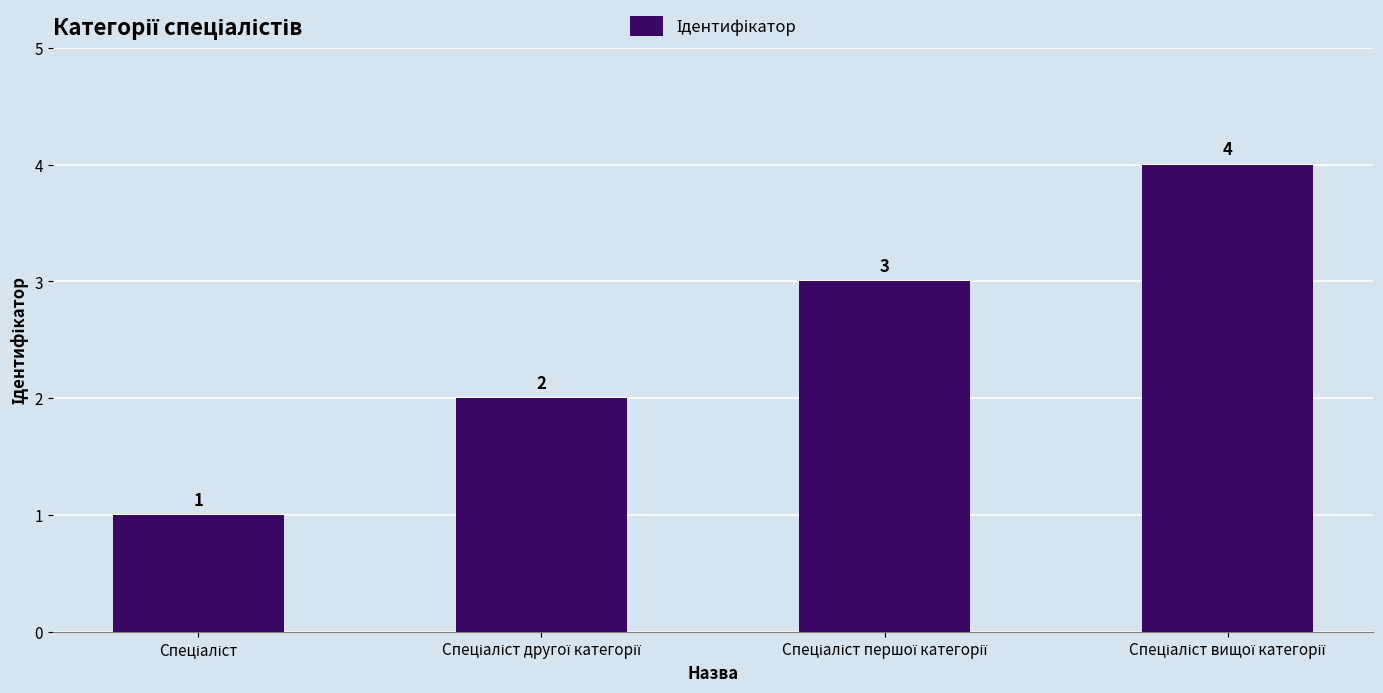

What is the smallest value displayed?

1